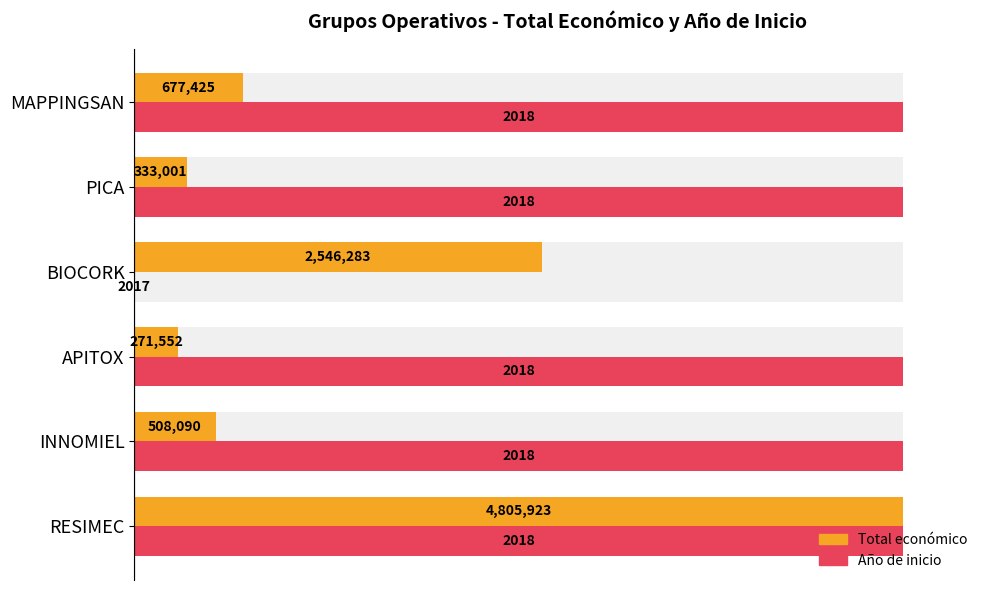

The value of Año de inicio at PICA is 135.8. True or false?

False